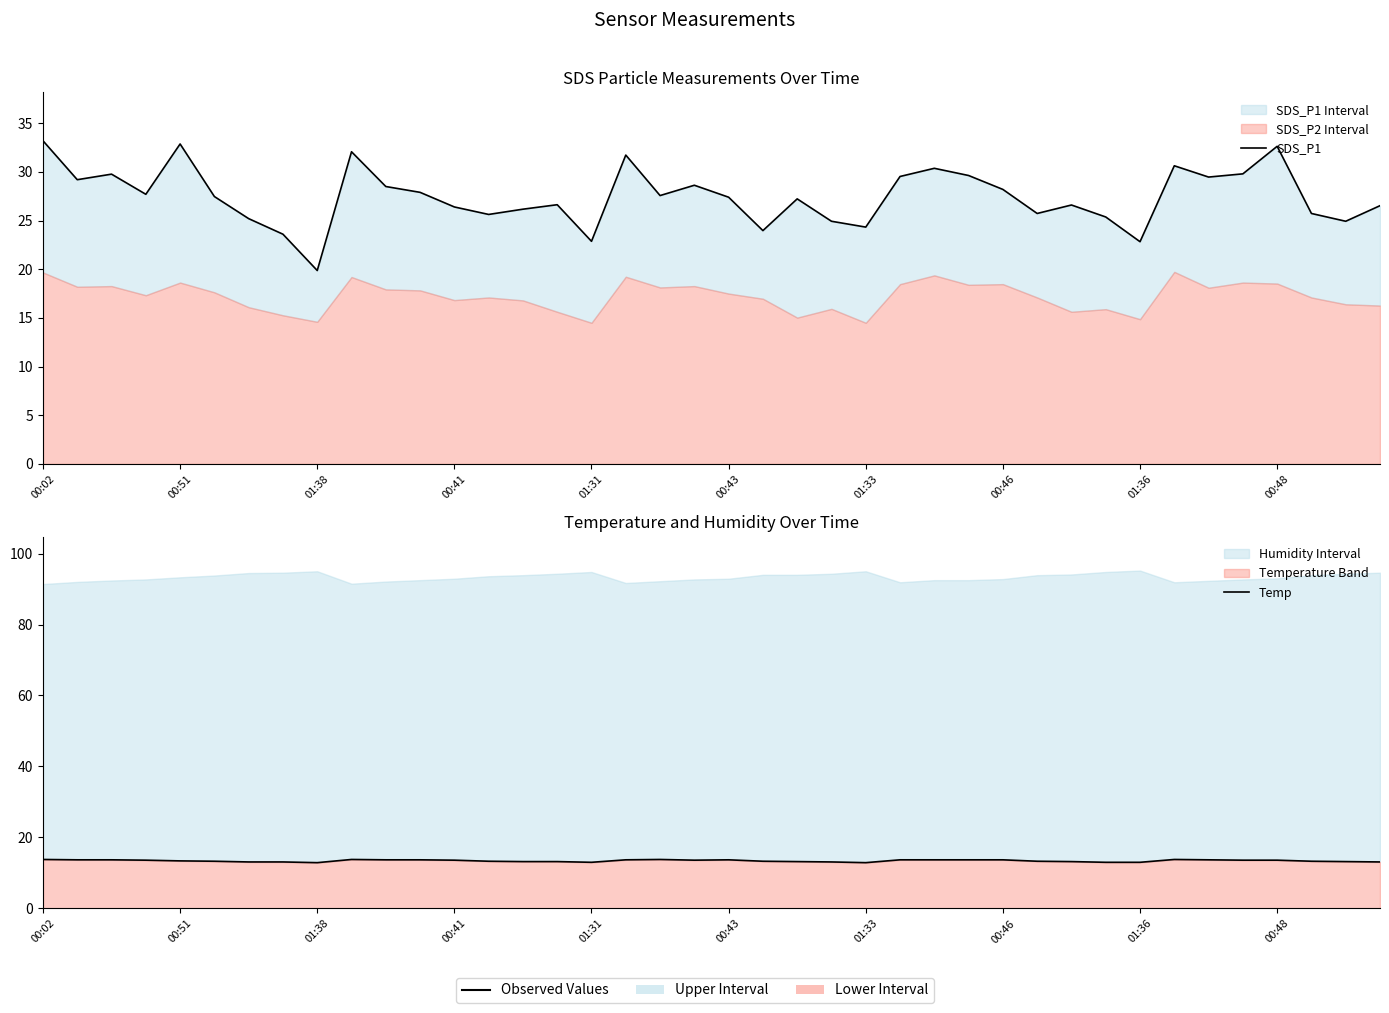

Between 00:02 and 10, which series saw the biggest shift?

SDS_P1